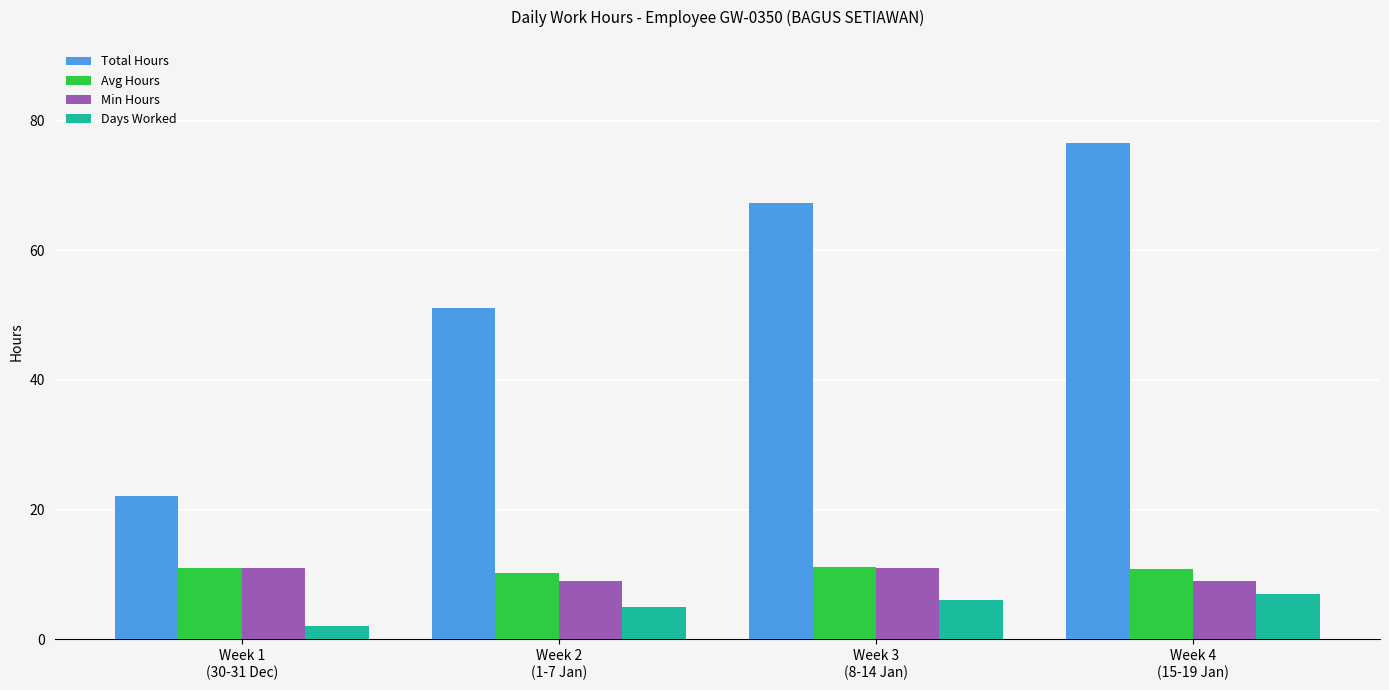

What is the maximum value shown in the chart?

76.5